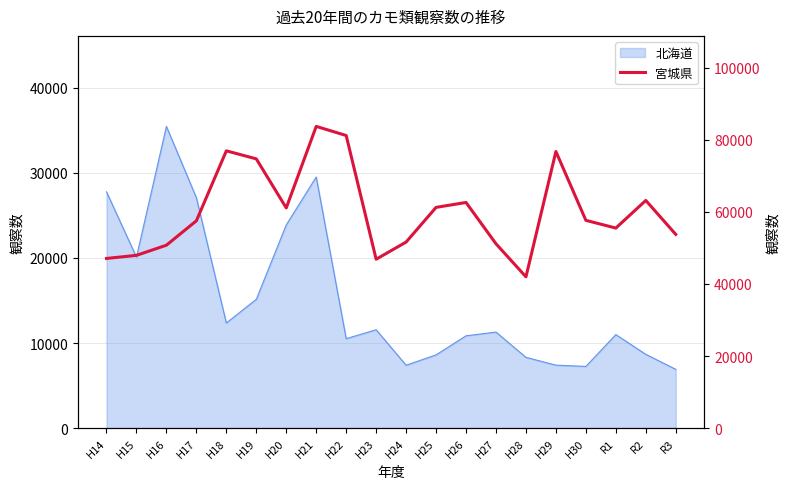

Does the chart display data point markers on the line(s)?

No